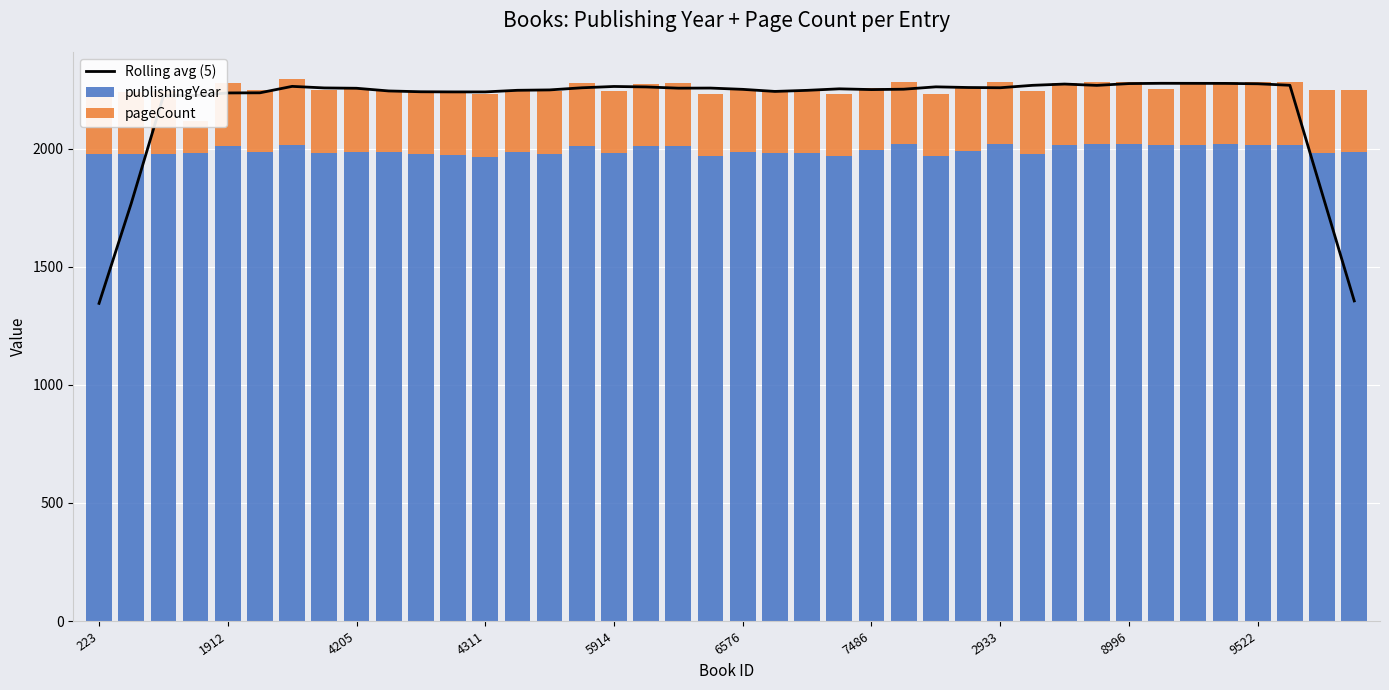

What value does the Rolling avg (5) series have at 26?

2261.2